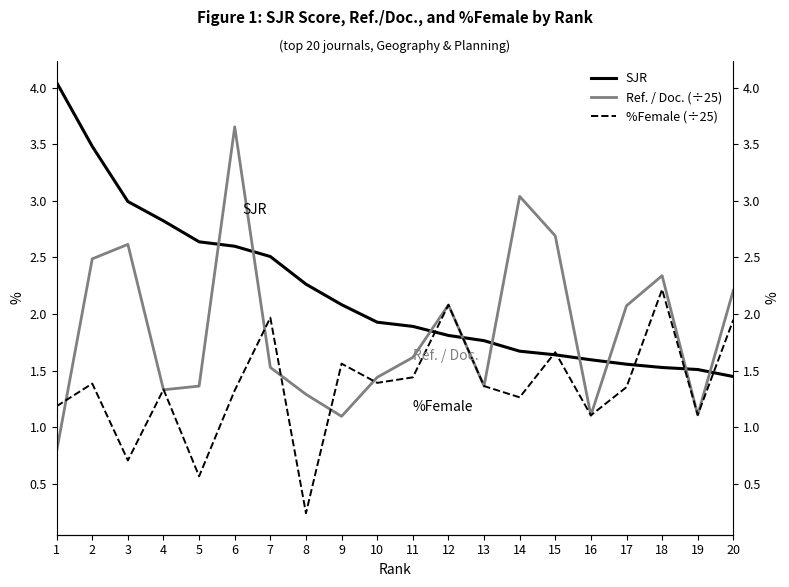

Where is the first local maximum for %Female (÷25)?

2